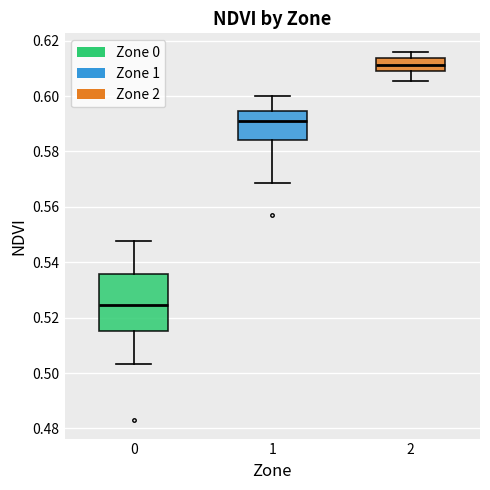

Which box has the lowest median line?

0